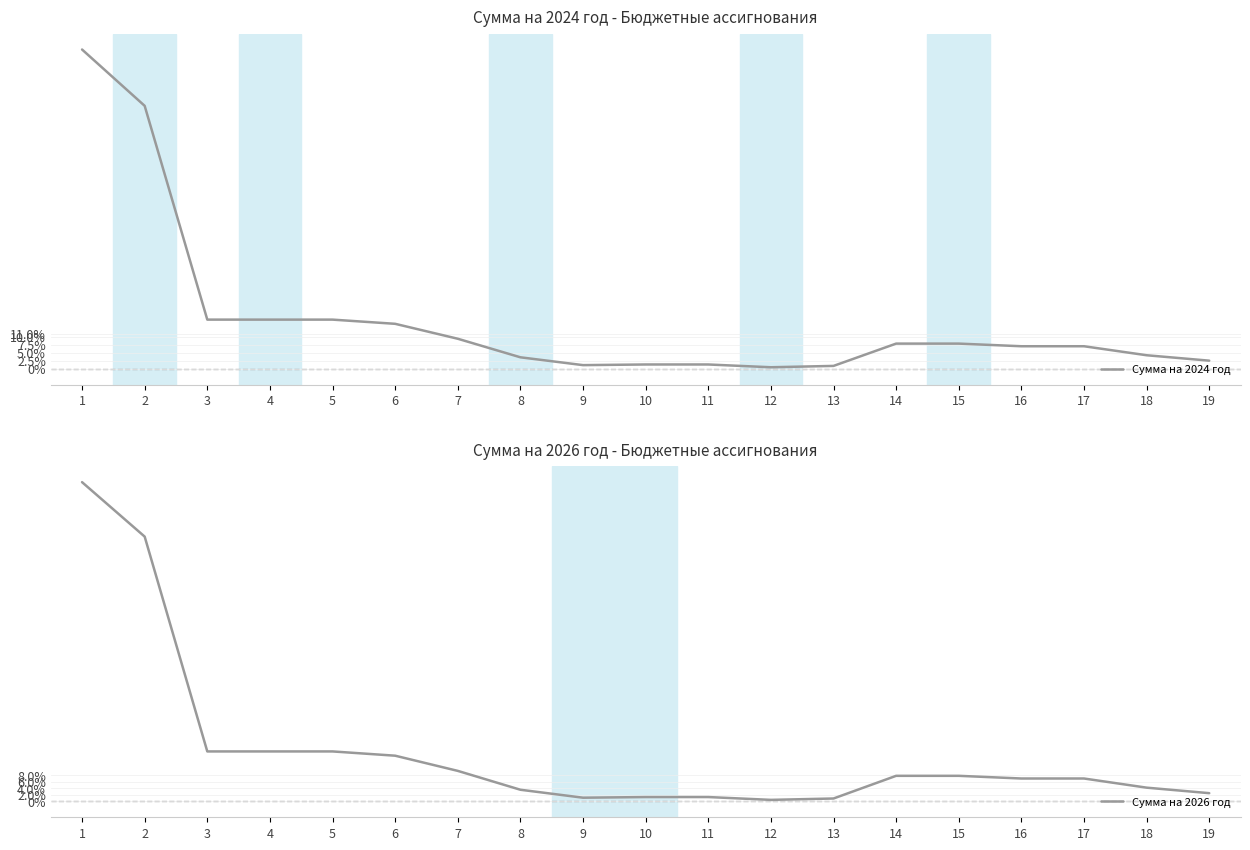

At which category does Сумма на 2026 год reach its first local valley?

9